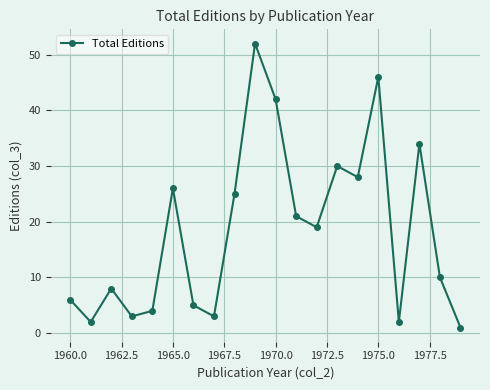

What is the value of the 7th point from the left?

5